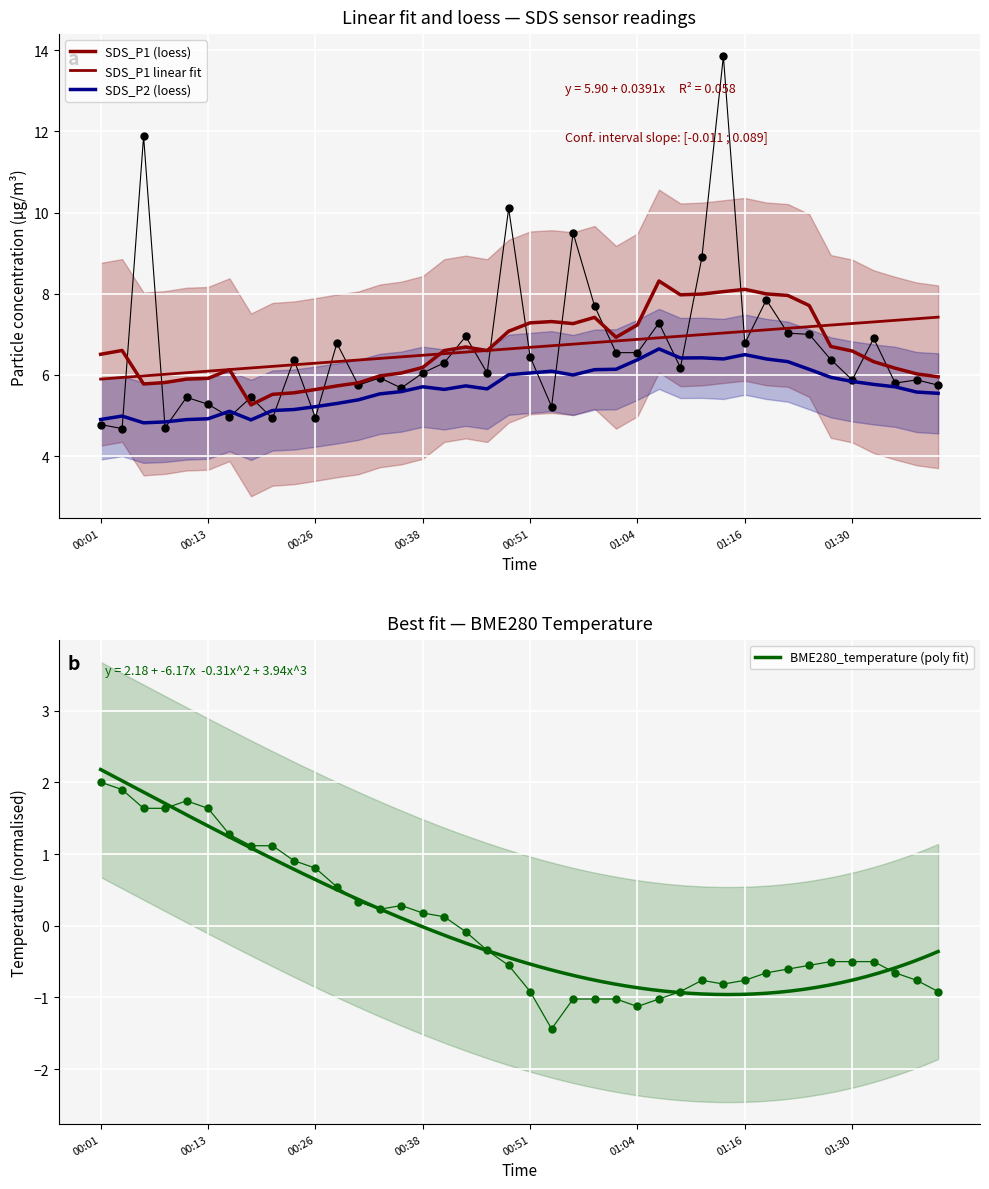

At how many categories does at least one series exceed 5?

34